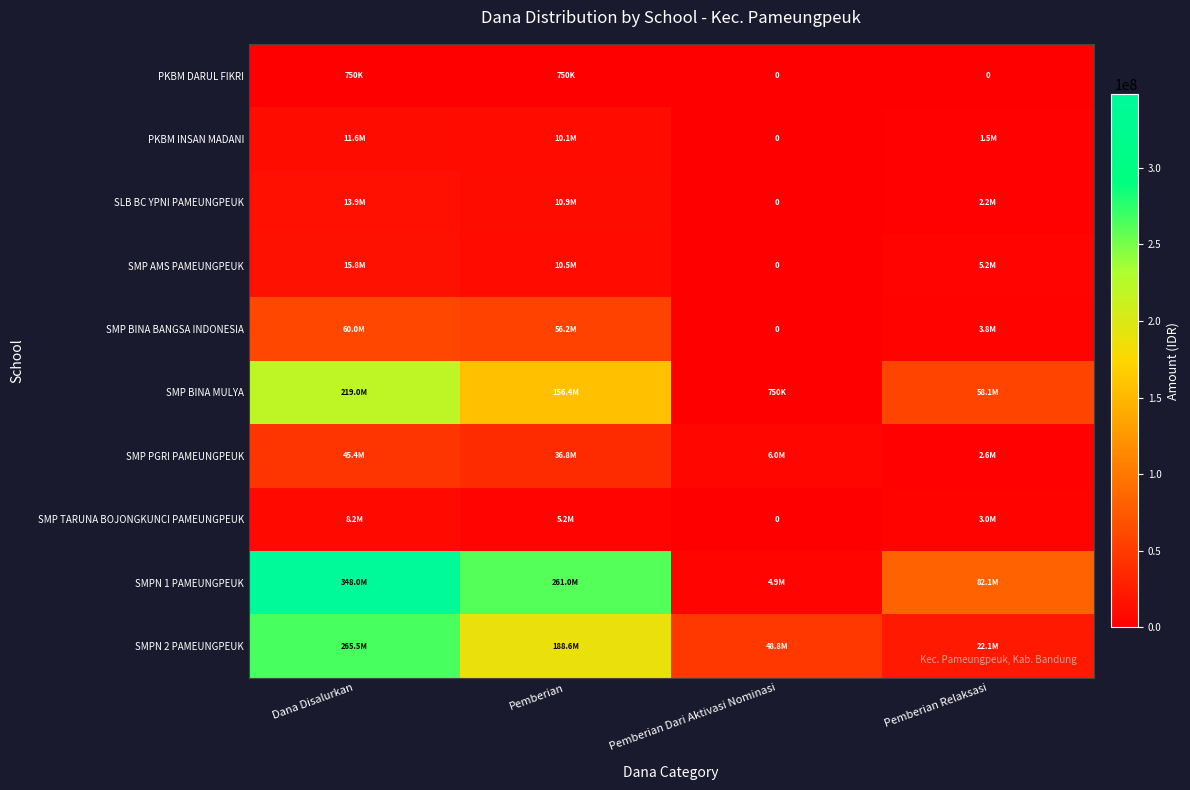

List the series in order of their peak value, highest first.

SMPN 1 PAMEUNGPEUK, SMPN 2 PAMEUNGPEUK, SMP BINA MULYA, SMP BINA BANGSA INDONESIA, SMP PGRI PAMEUNGPEUK, SMP AMS PAMEUNGPEUK, SLB BC YPNI PAMEUNGPEUK, PKBM INSAN MADANI, SMP TARUNA BOJONGKUNCI PAMEUNGPEUK, PKBM DARUL FIKRI